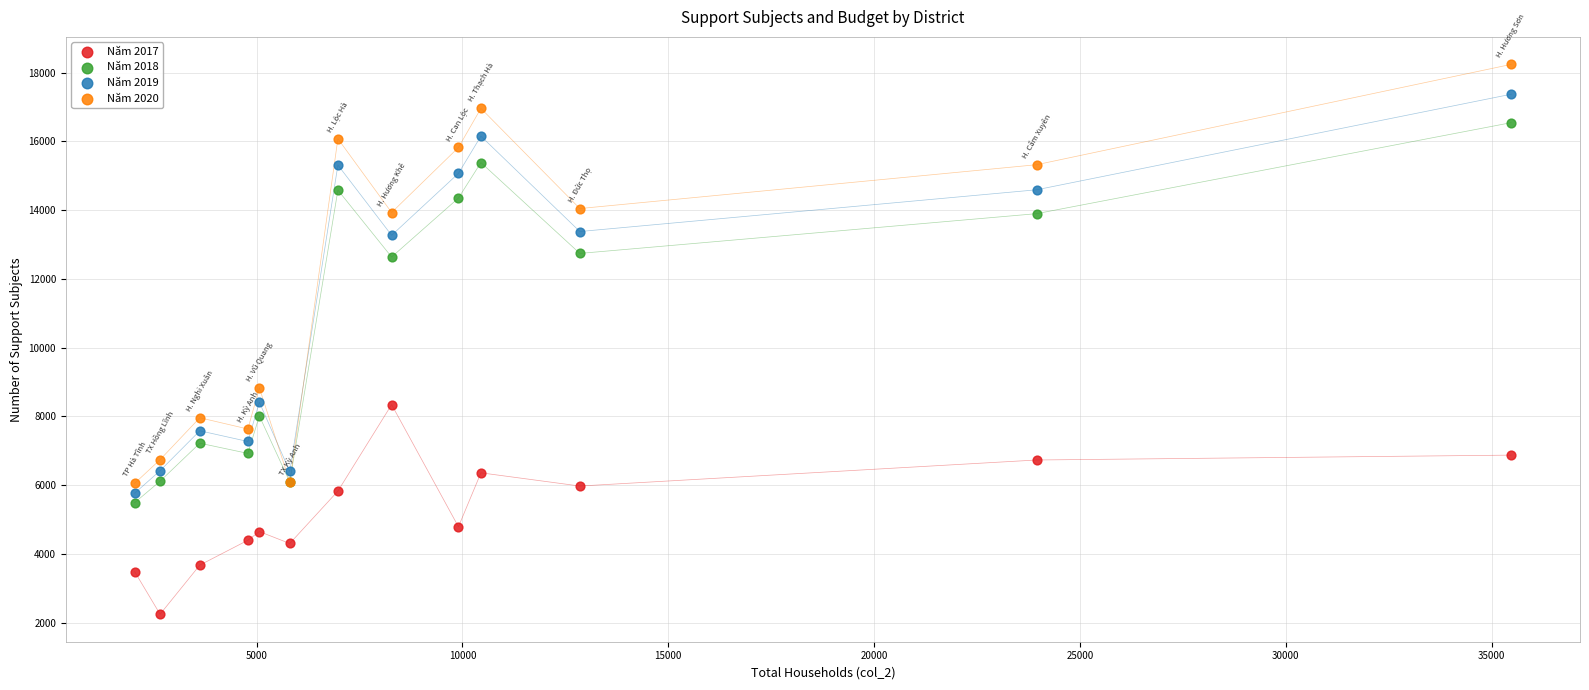

Which series reaches the minimum Y coordinate?

Năm 2017